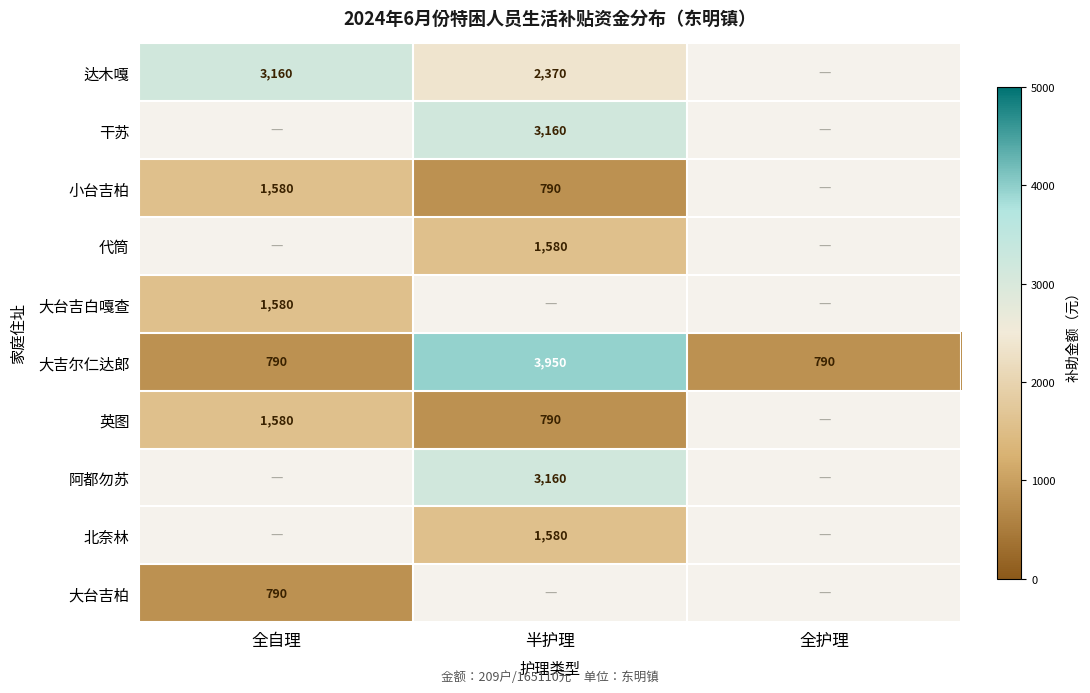

Is it true that 小台吉柏 equals 1580 at 全自理?

True